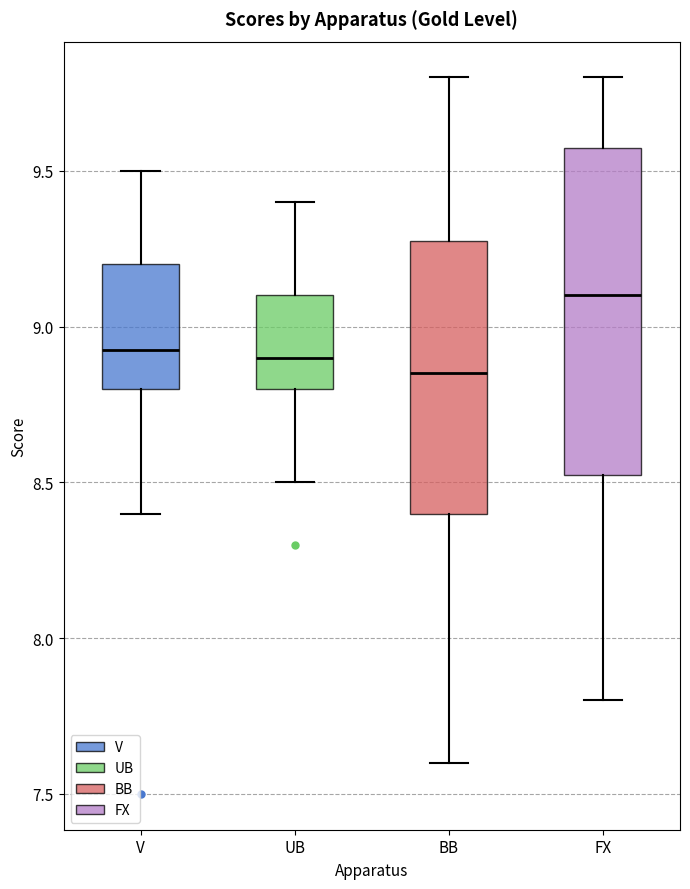

Where is the lower edge of the box for V on the y-axis? The values are not printed on the chart, so give them approximately, as read against the axis.

8.80